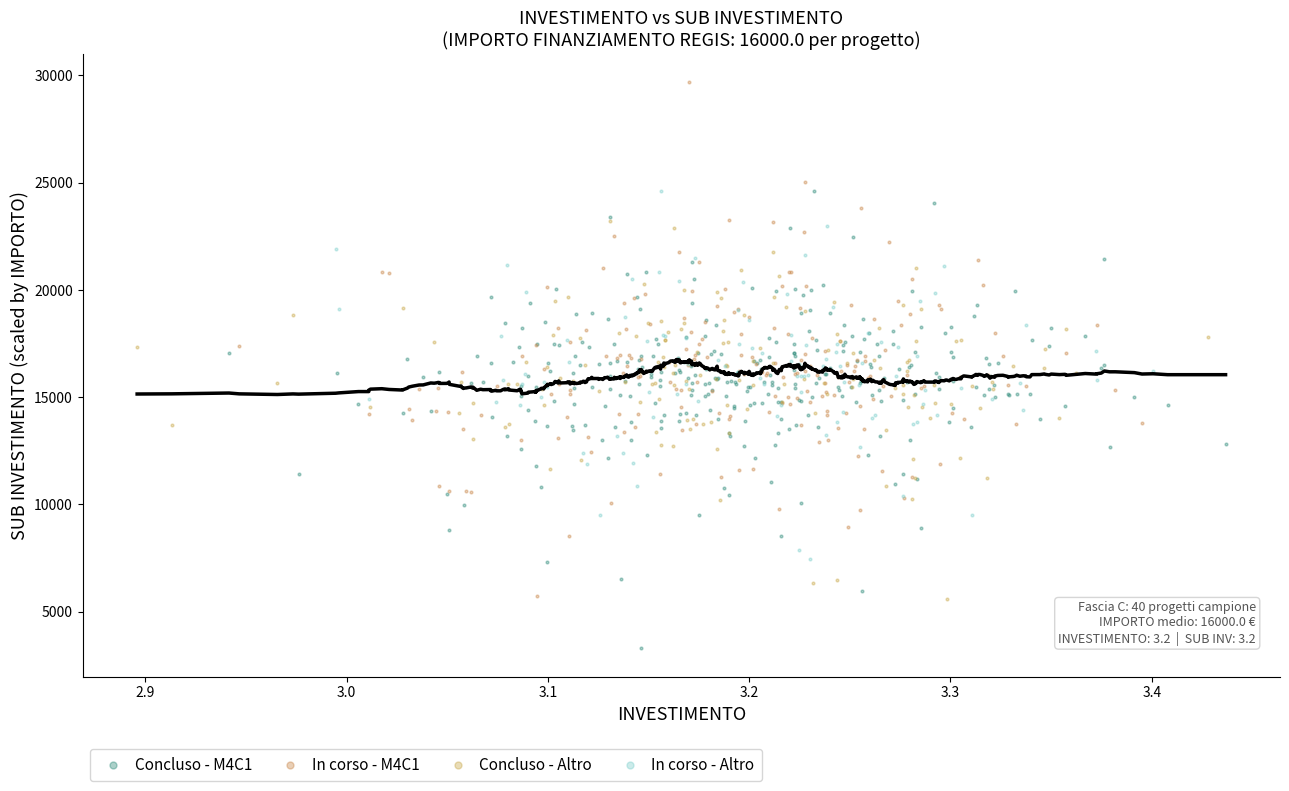

Which series contains the highest Y value?

In corso - M4C1